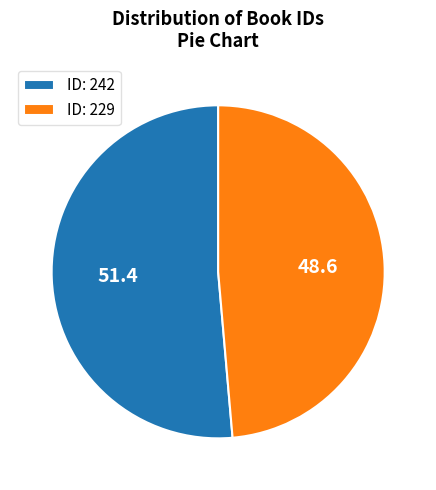

Between ID: 229 and ID: 242, which is larger?

ID: 242